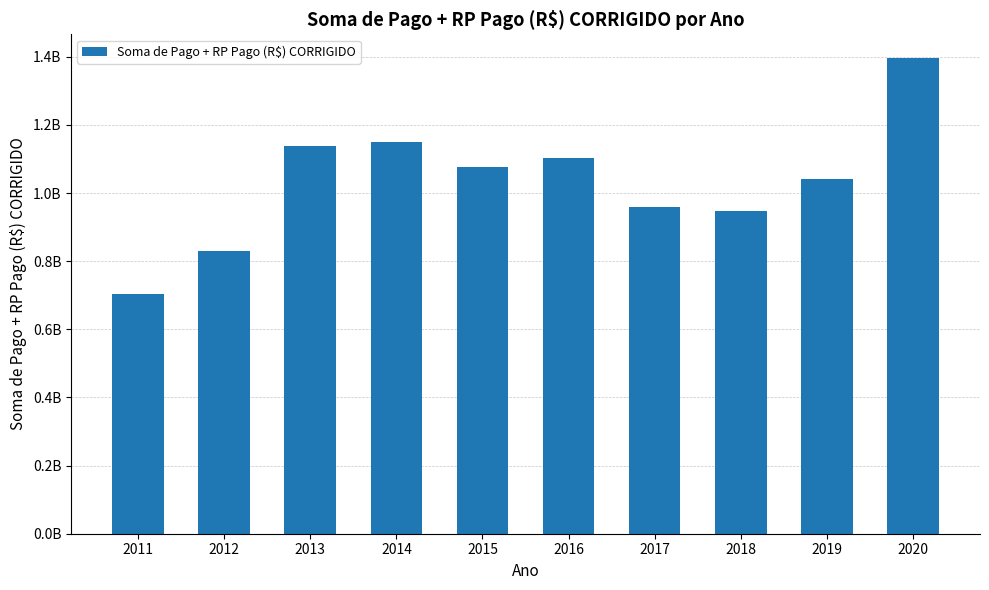

True or false: the data shows 1041948815.6 at 2019.

True